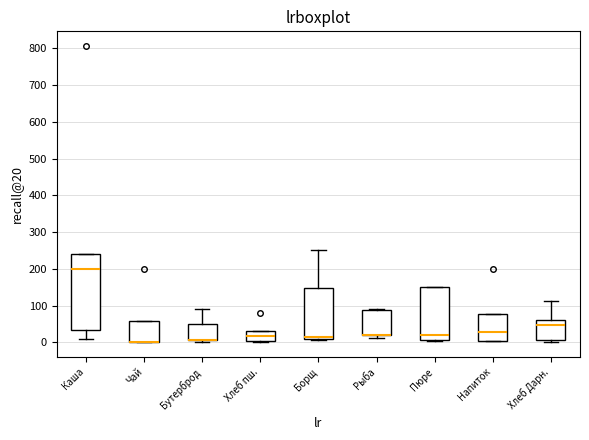

Reading left to right, transcribe this box plot: for each box, give where its median line is, the range the box spans, and where its two whiskers end, as read against the y-axis. The values are not printed on the chart, so give them approximately, as read against the axis.

Каша: median 200, box 30 to 240, whiskers 10 to 240
Чай: median 0 (drawn on the box's lower edge), box 0 to 60, whiskers 0 to 60
Бутерброд: median 10 (drawn on the box's lower edge), box 10 to 50, whiskers 0 to 90
Хлеб пш.: median 20, box 0 to 30, whiskers 0 to 30
Борщ: median 10 (just above the box's lower edge), box 10 to 150, whiskers 10 to 250
Рыба: median 20 (drawn on the box's lower edge), box 20 to 90, whiskers 10 to 90
Пюре: median 20, box 10 to 150, whiskers 0 to 150
Напиток: median 30, box 0 to 80, whiskers 0 to 80
Хлеб Дарн.: median 50, box 10 to 60, whiskers 0 to 110